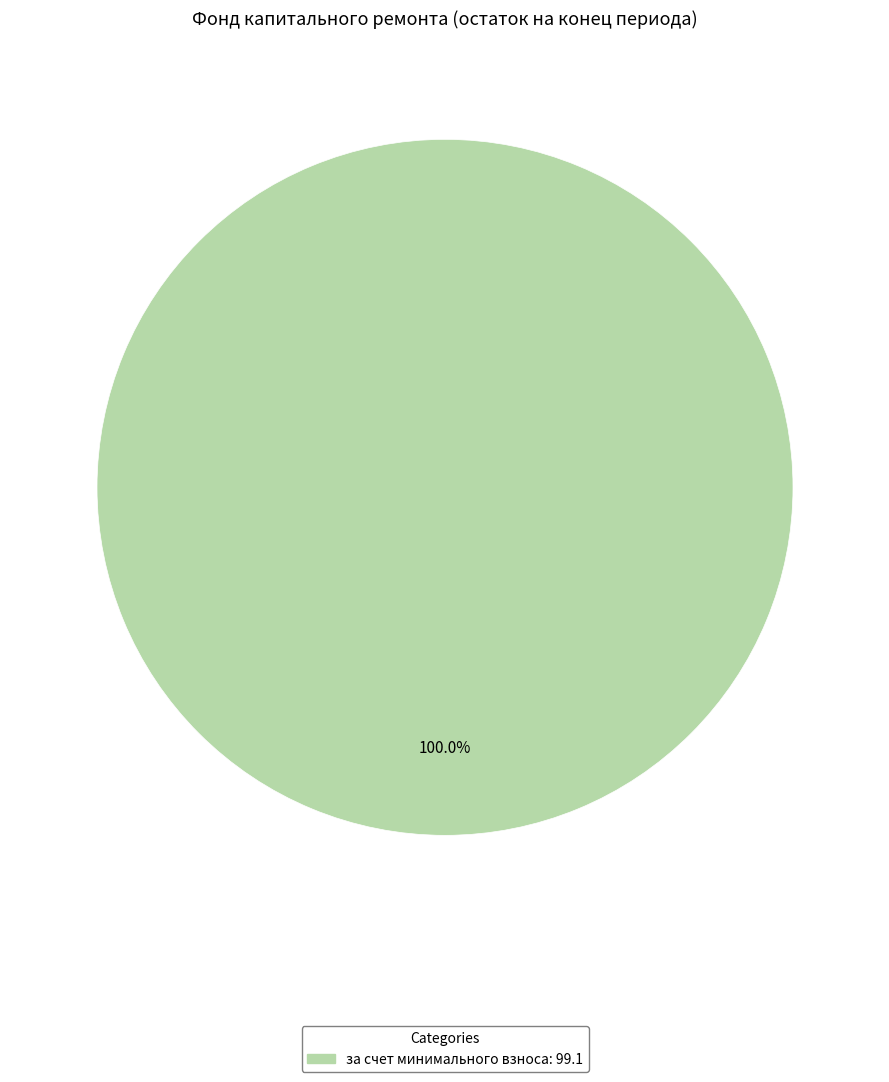

Does any single category account for the majority?

Yes